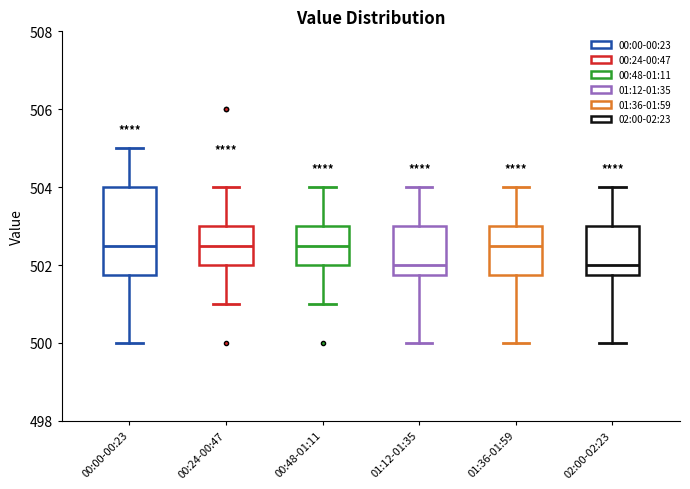

Reading left to right, transcribe this box plot: for each box, give where its median line is, the range the box spans, and where its two whiskers end, as read against the y-axis. The values are not printed on the chart, so give them approximately, as read against the axis.

00:00-00:23: median 502.6, box 501.8 to 504.0, whiskers 500.0 to 505.0
00:24-00:47: median 502.6, box 502.0 to 503.0, whiskers 501.0 to 504.0
00:48-01:11: median 502.6, box 502.0 to 503.0, whiskers 501.0 to 504.0
01:12-01:35: median 502.0, box 501.8 to 503.0, whiskers 500.0 to 504.0
01:36-01:59: median 502.6, box 501.8 to 503.0, whiskers 500.0 to 504.0
02:00-02:23: median 502.0, box 501.8 to 503.0, whiskers 500.0 to 504.0